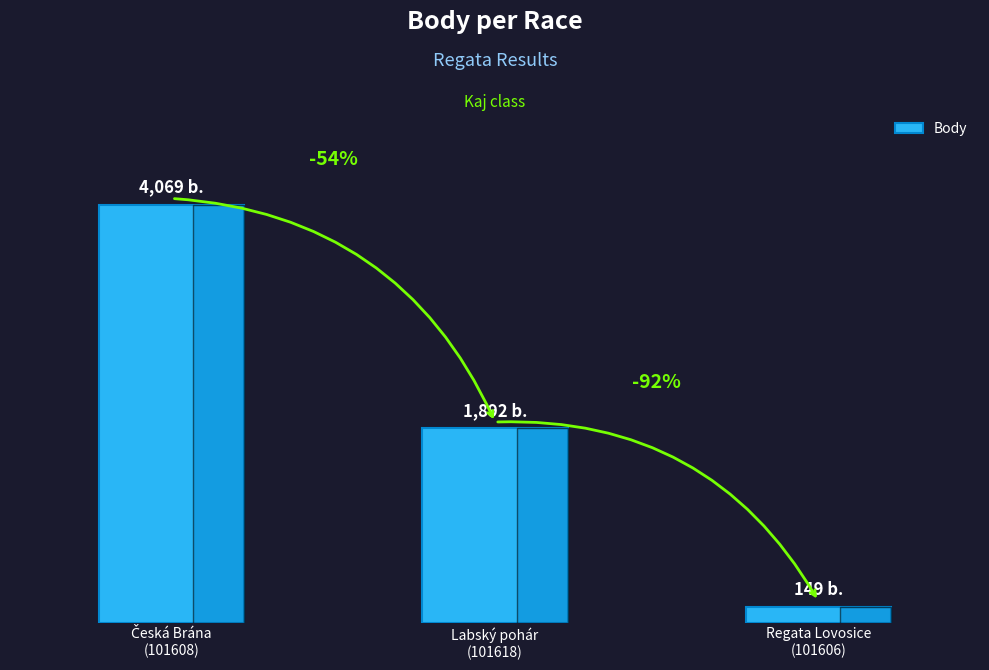

Which label corresponds to the largest value in the chart?

Česká Brána
(101608)